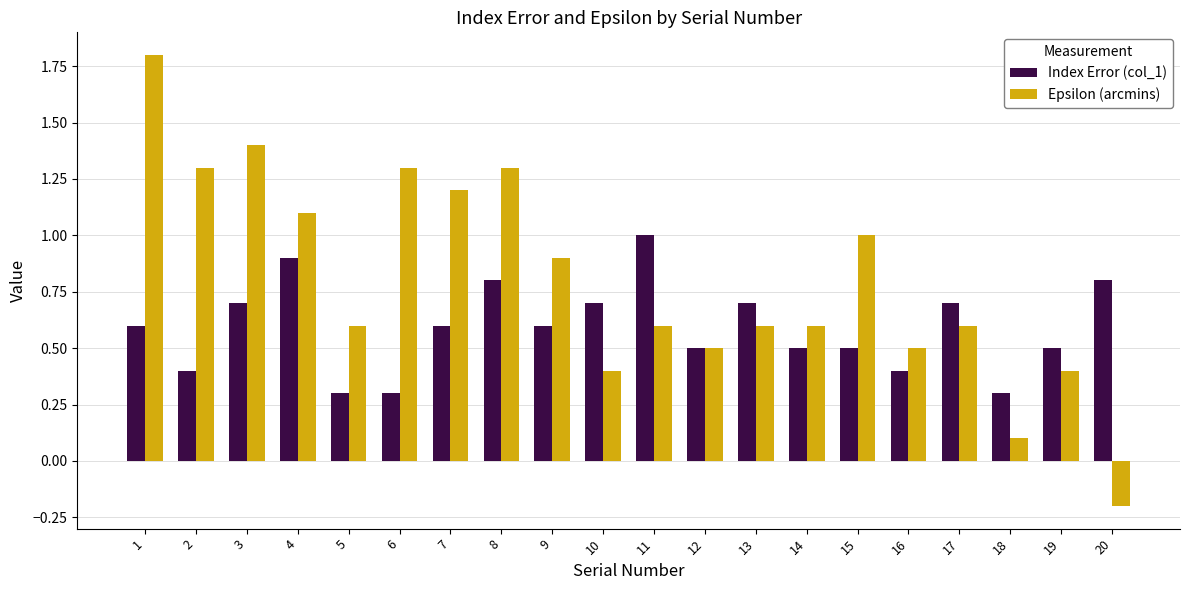

How many positive values does the Epsilon (arcmins) series have?

19